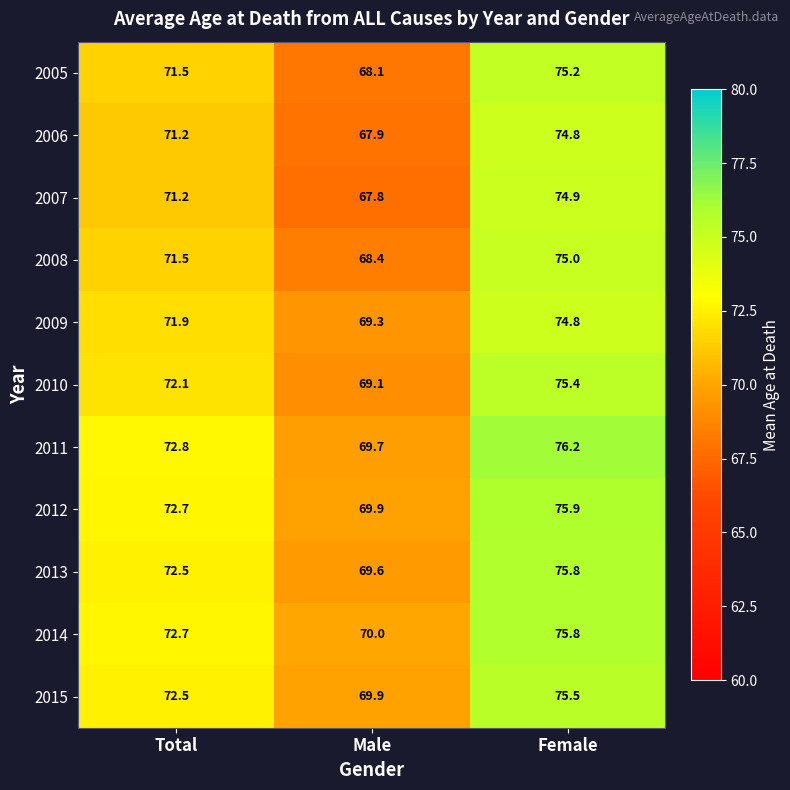

The value of 2008 at Male is 68.4. True or false?

True